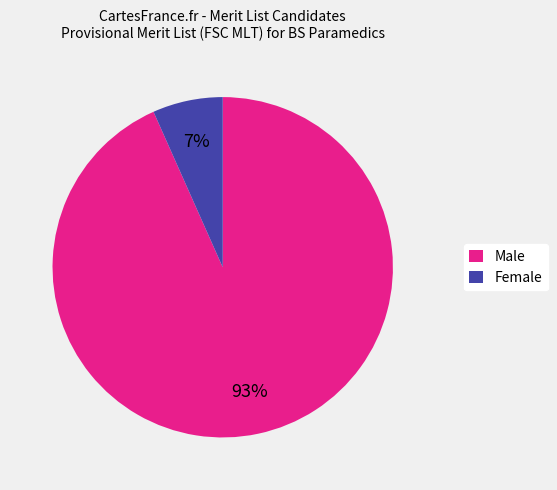

To the nearest percent, what is the average slice percentage?

50%